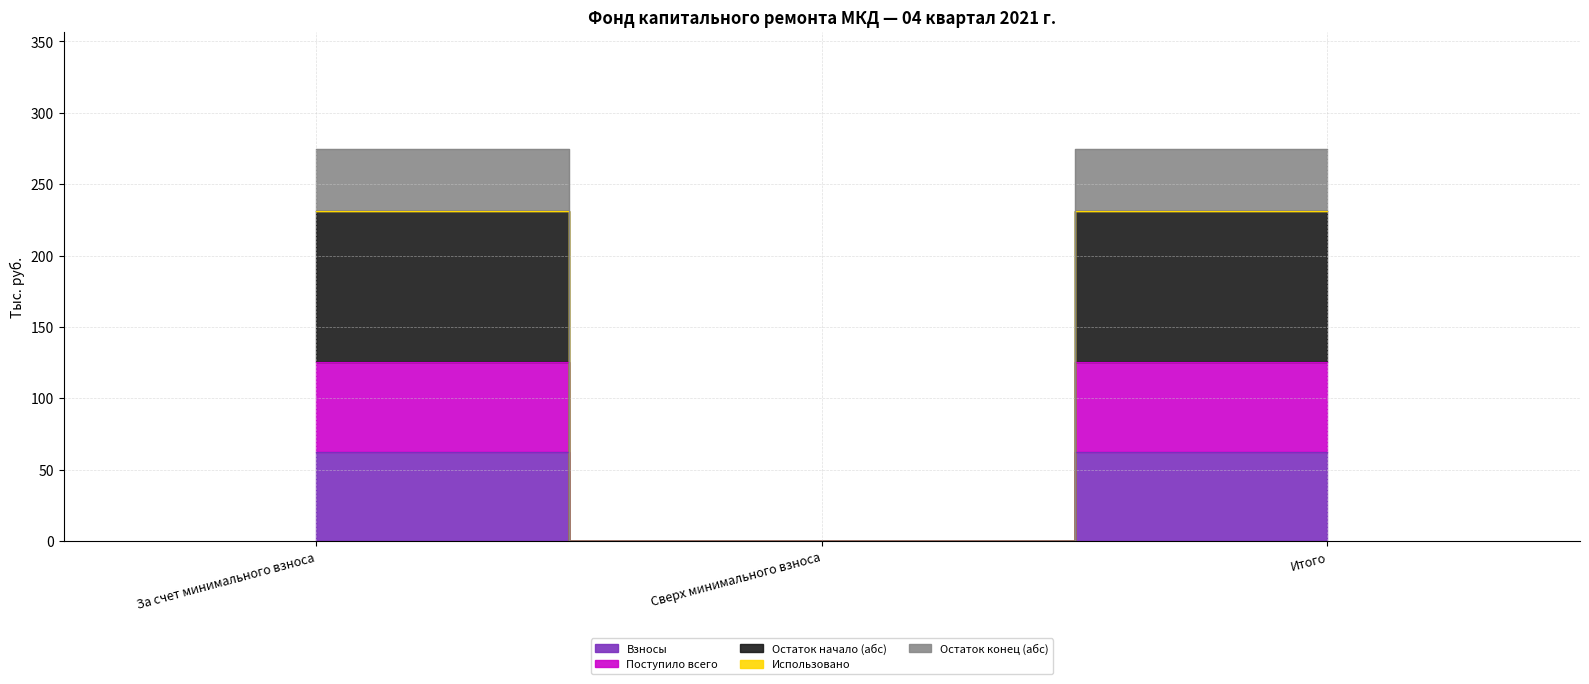

What is the sum of all Остаток начало values?

462.4